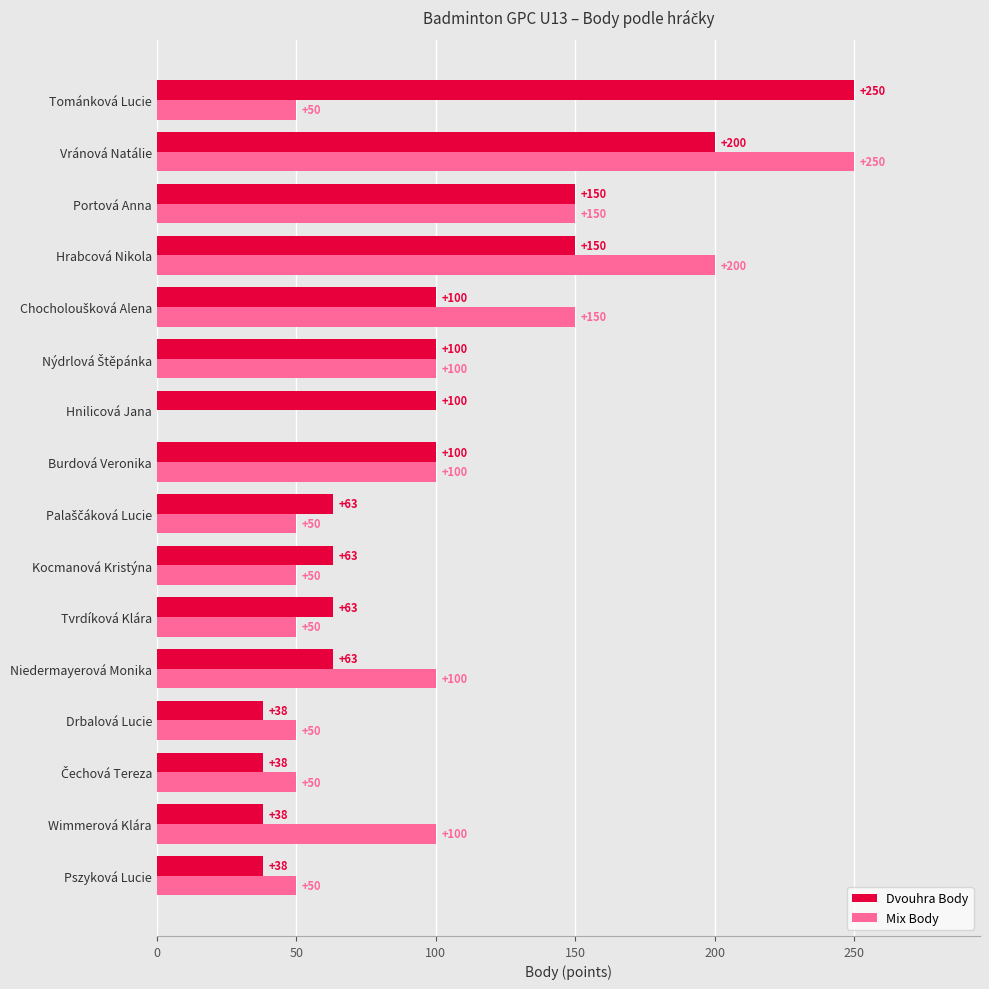

What is the sum of the Dvouhra Body values at Portová Anna and Hrabcová Nikola?

300